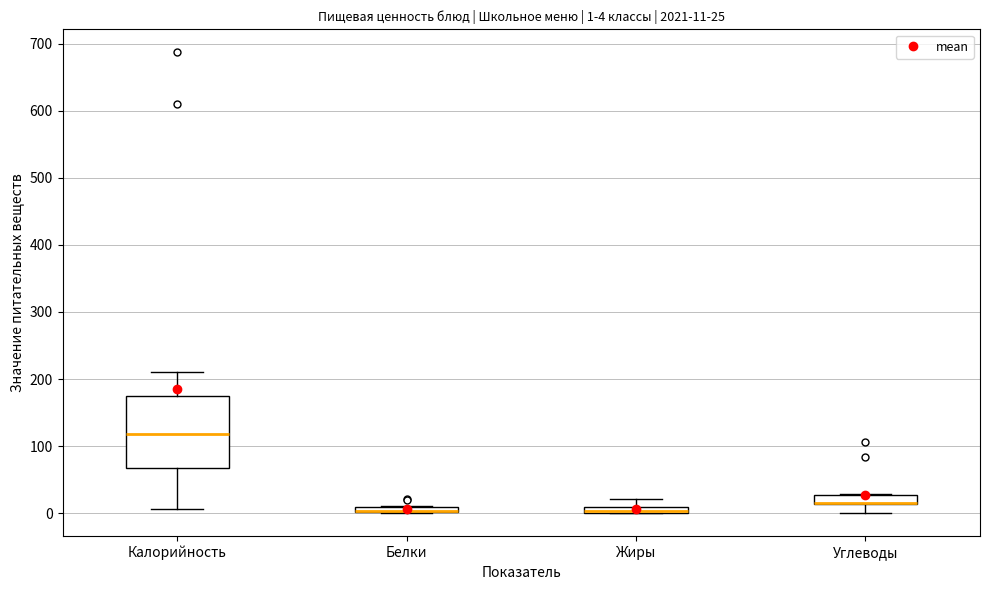

Which box is the tallest, from its lower edge to its upper edge?

Калорийность